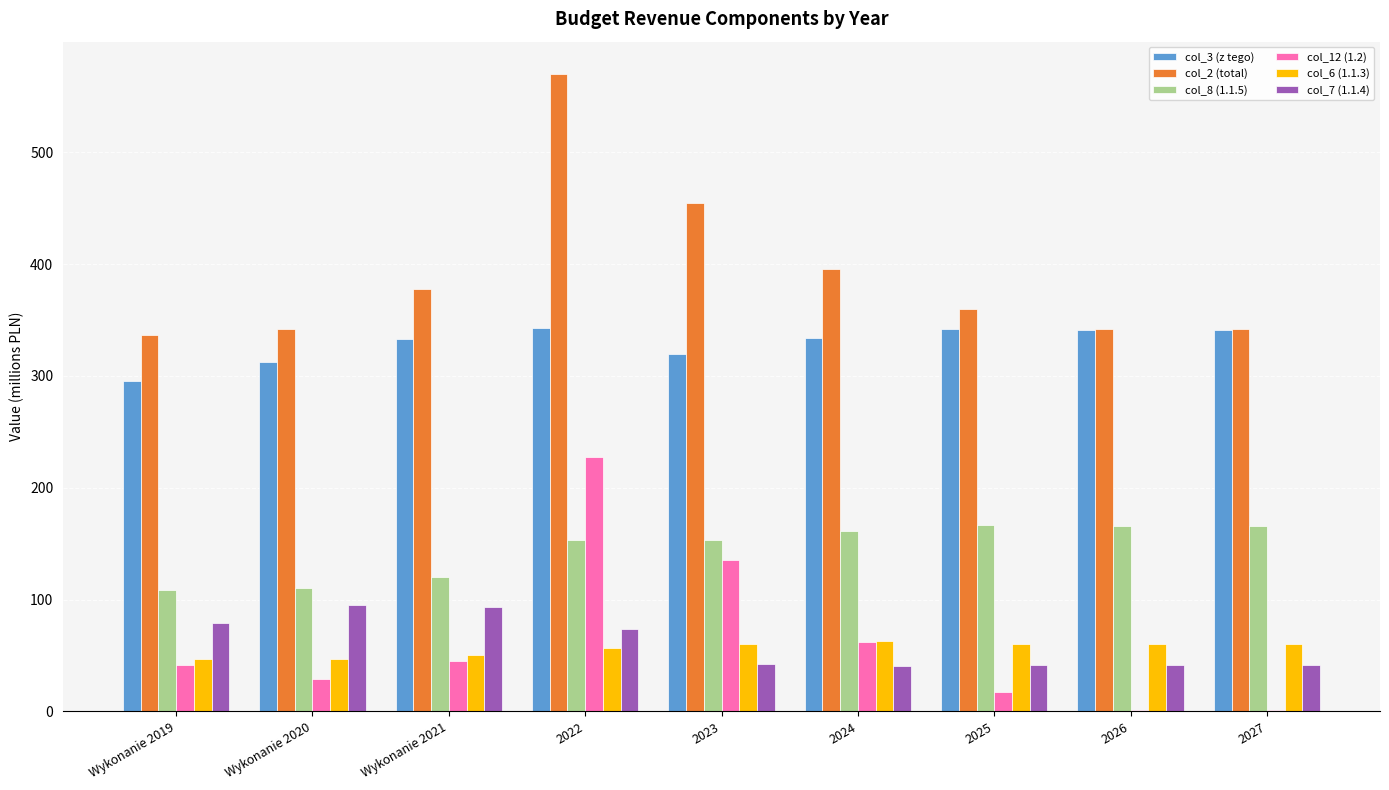

Read the col_6 (1.1.3) value at 2024.

63.2